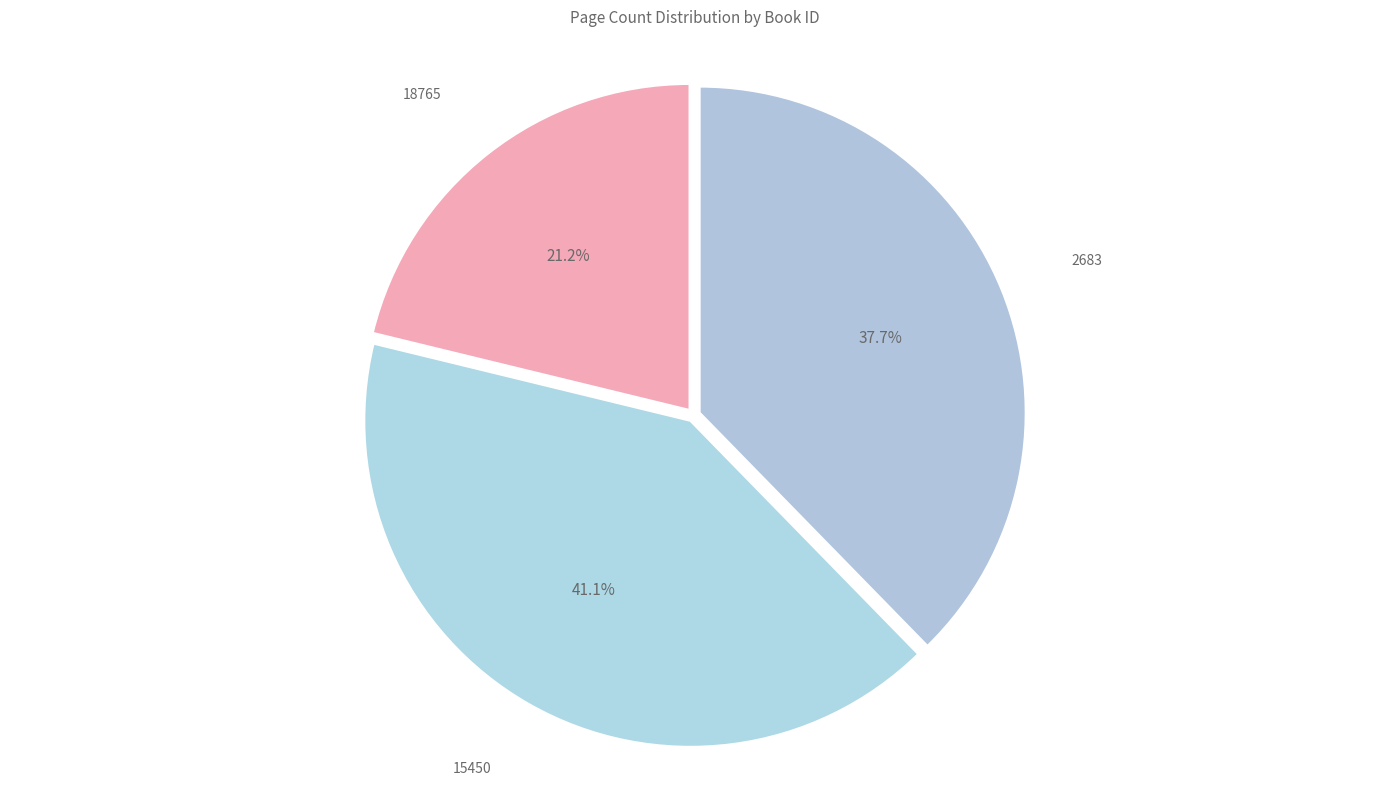

Count the number of slices in the pie.

3